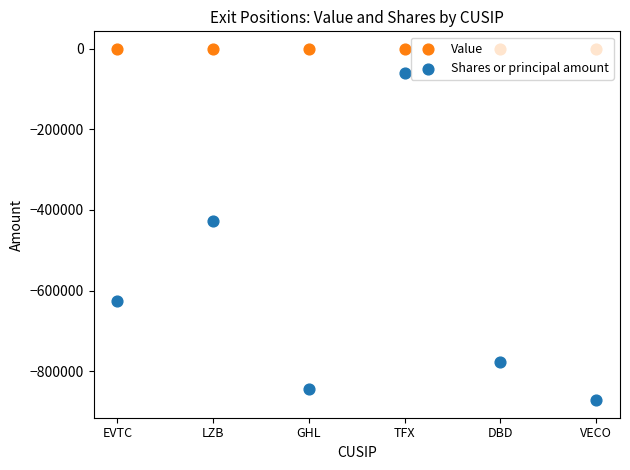

Which series contains the highest Y value?

Value